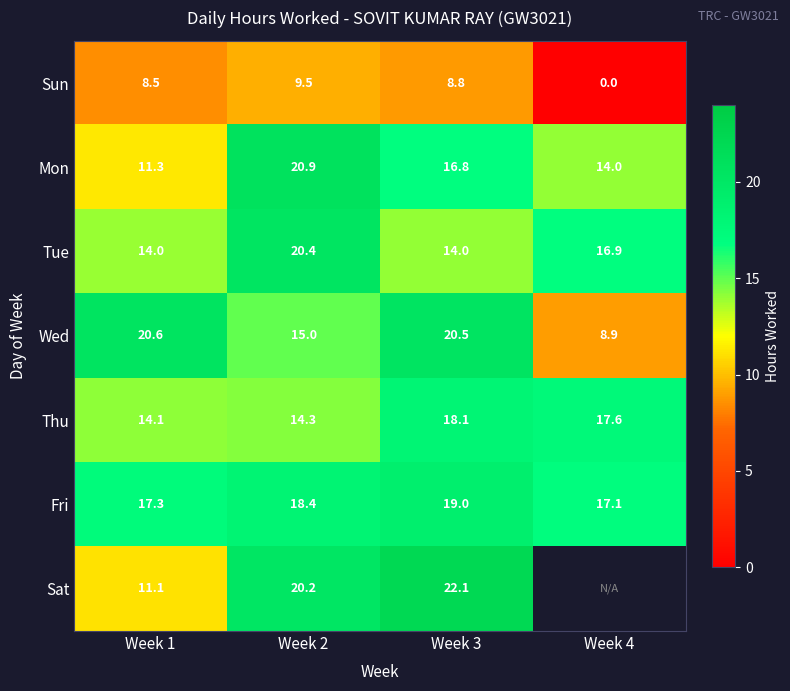

How many data points in Thu are less than 17?

2